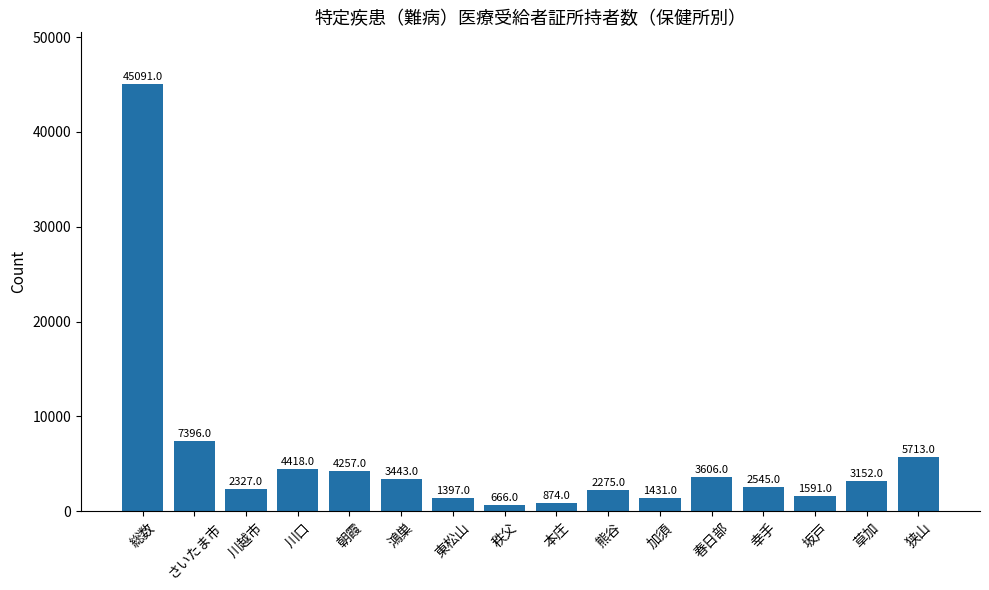

How many bars are there in total?

16